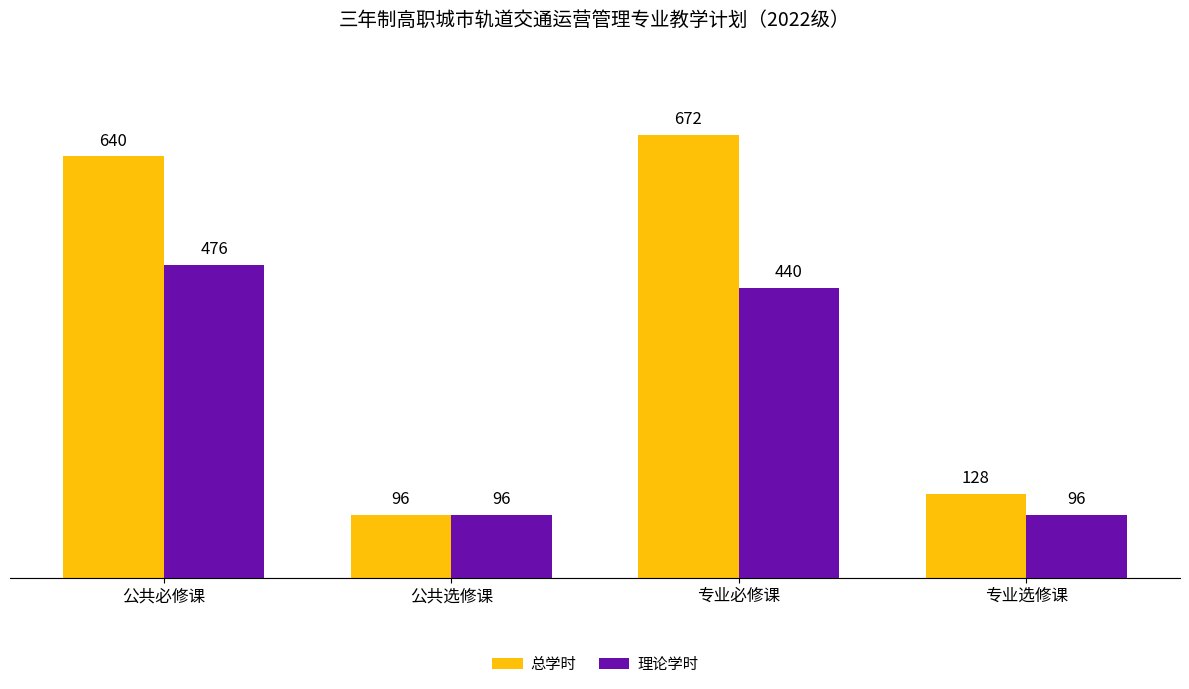

What is the difference between the 总学时 values at 专业选修课 and 公共选修课?

32